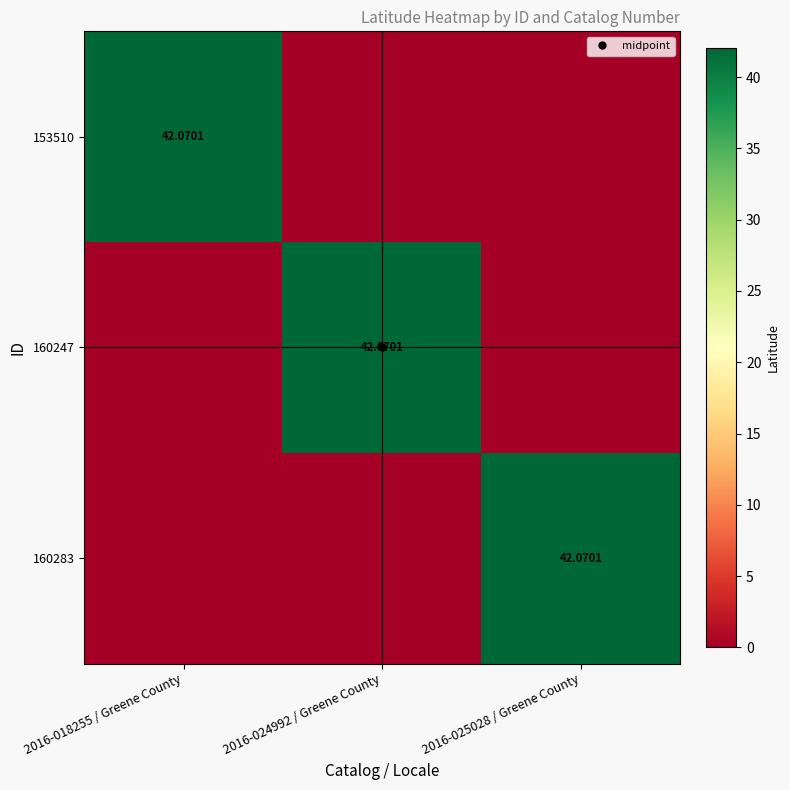

At 2016-024992 / Greene County, list the series in order from largest to smallest.

160247, 153510, 160283